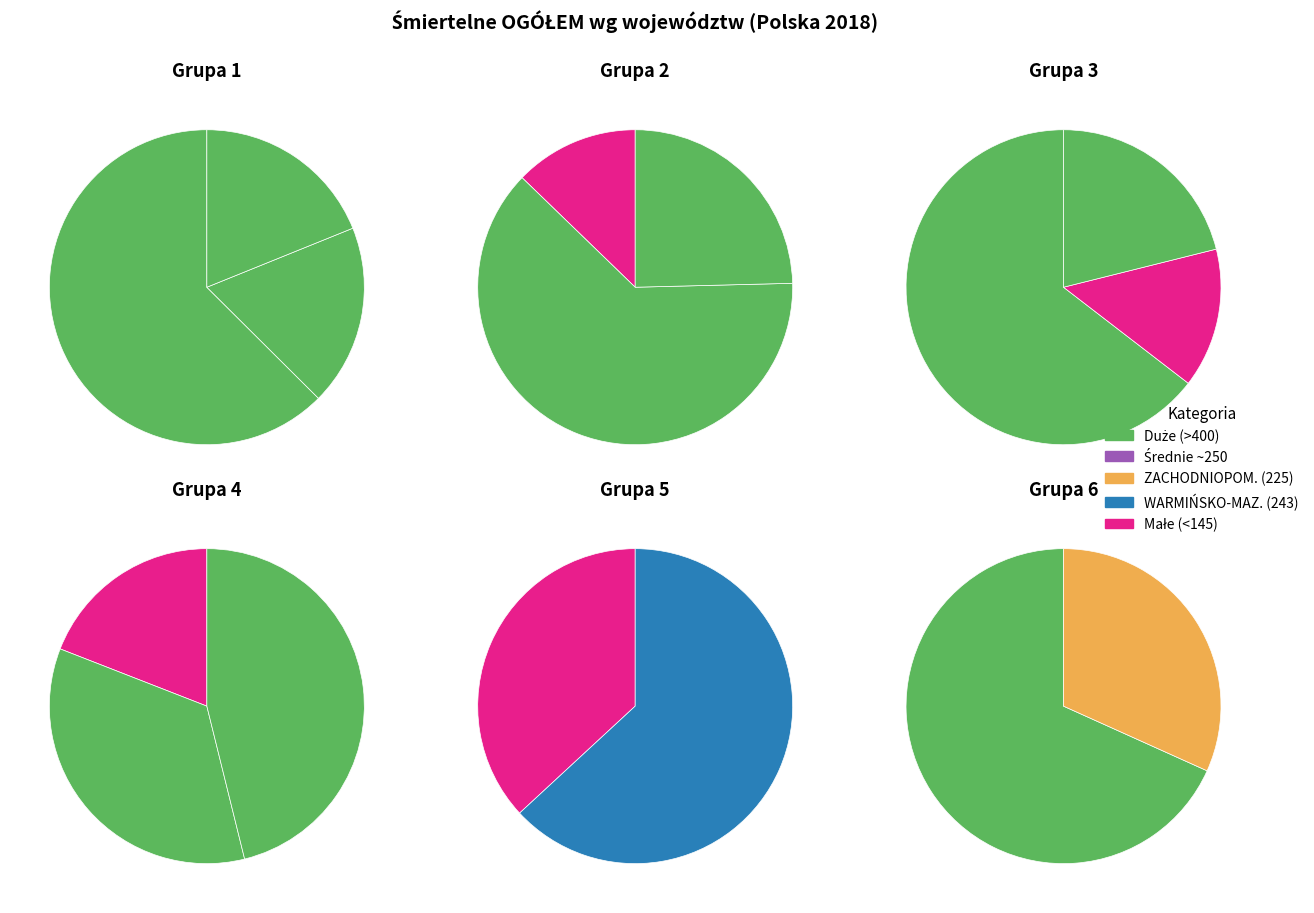

How many segments does this pie chart have?

16